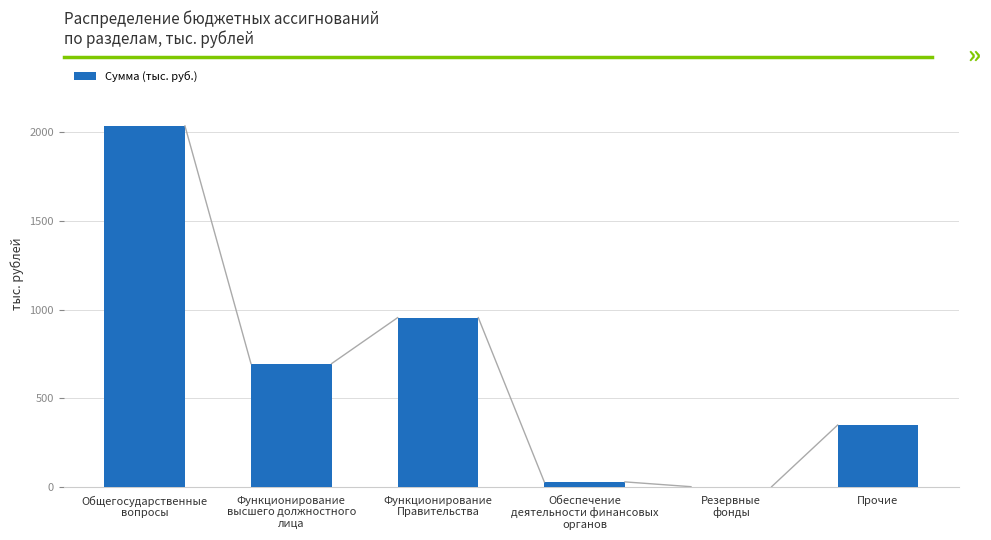

What is the maximum value shown in the chart?

2034.0